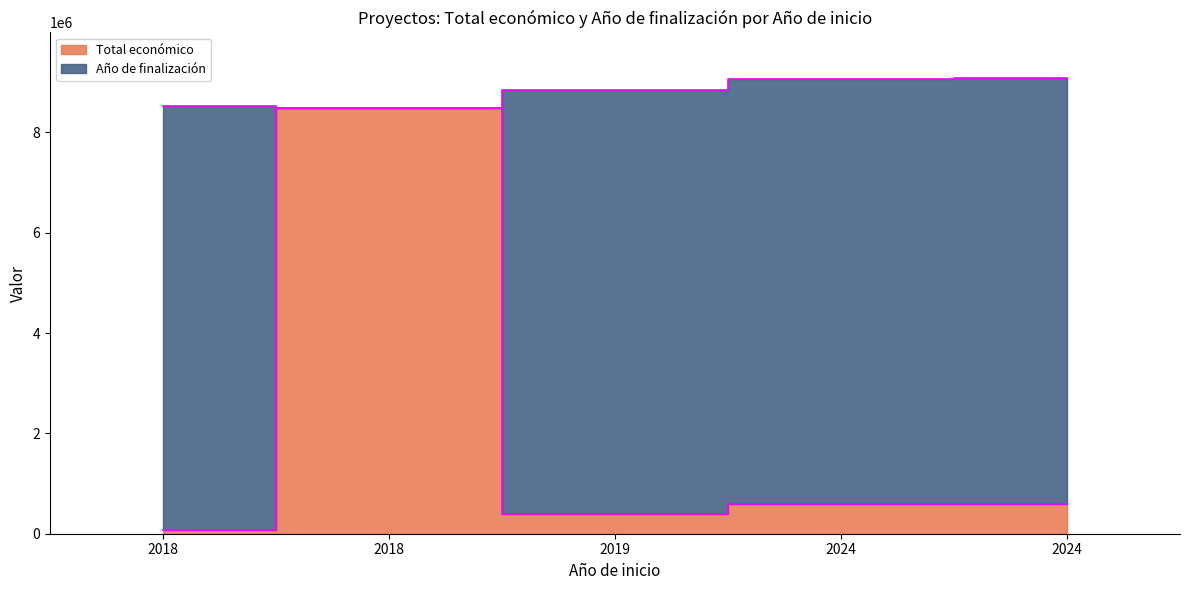

How many points are higher than both their immediate neighbors (excluding endpoints)?

1